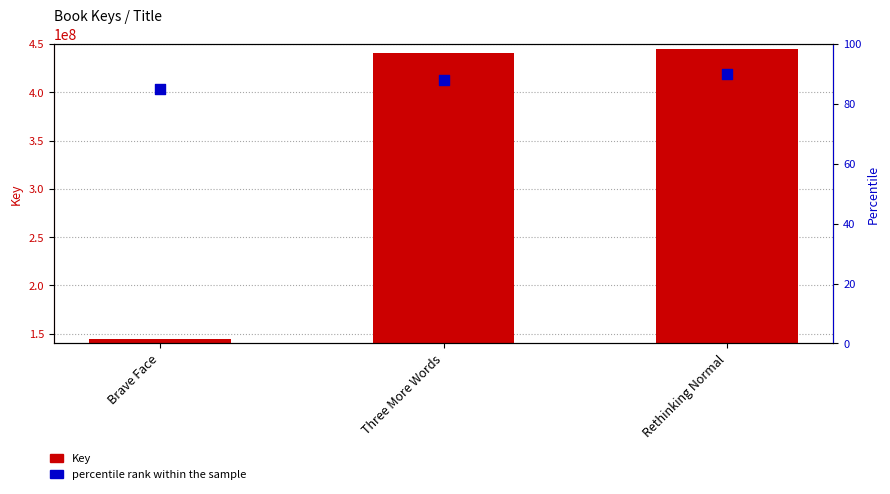

Which series contains the lowest Y value?

percentile rank within the sample